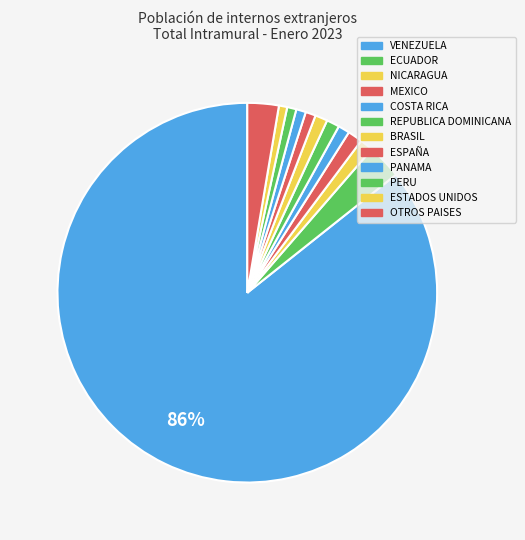

Is the sum of COSTA RICA and VENEZUELA greater than half?

Yes